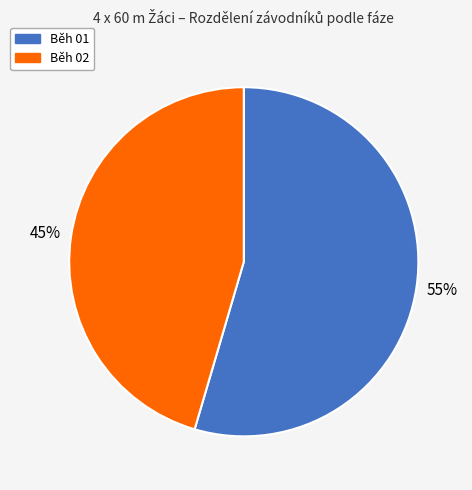

To the nearest percent, what is the average slice percentage?

50%